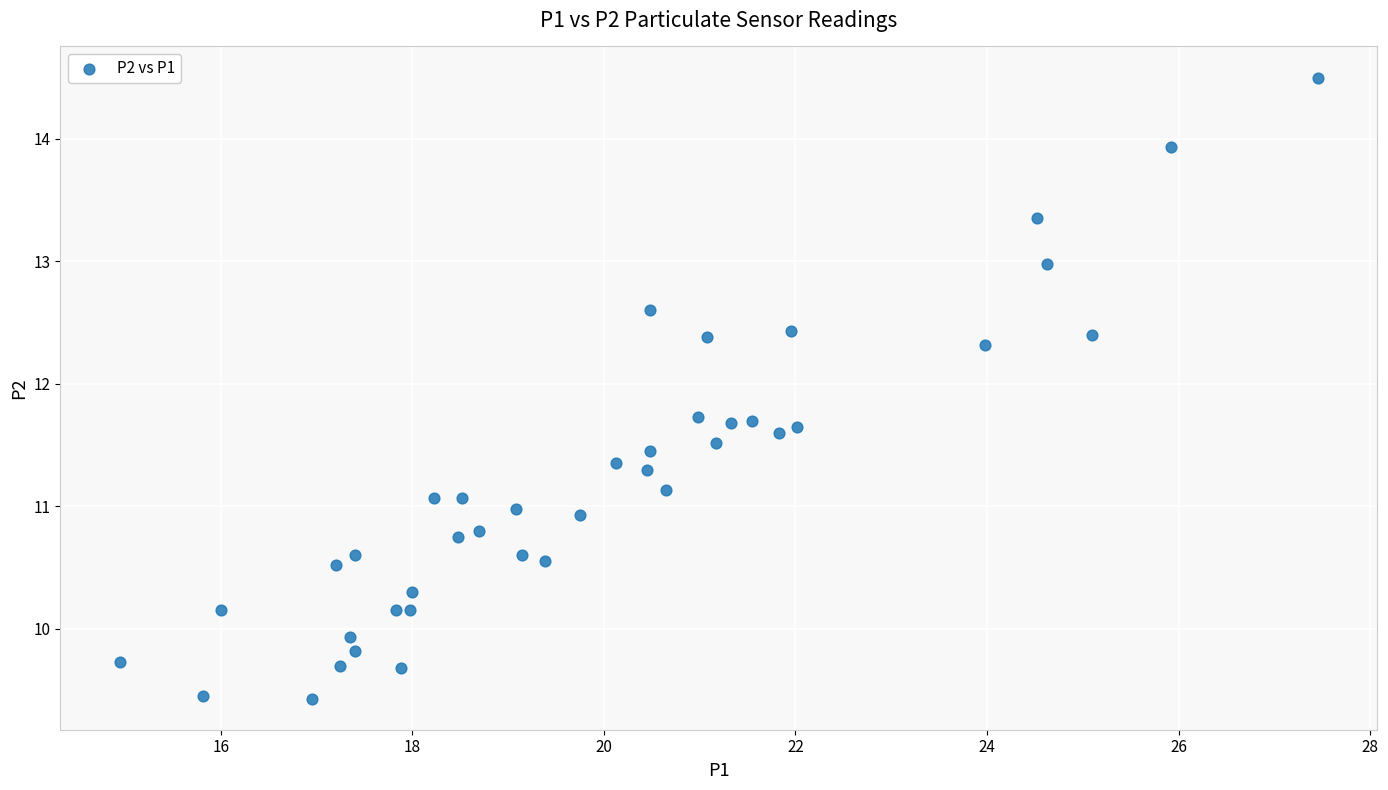

What is the range of Y values (max minus min)?

5.1